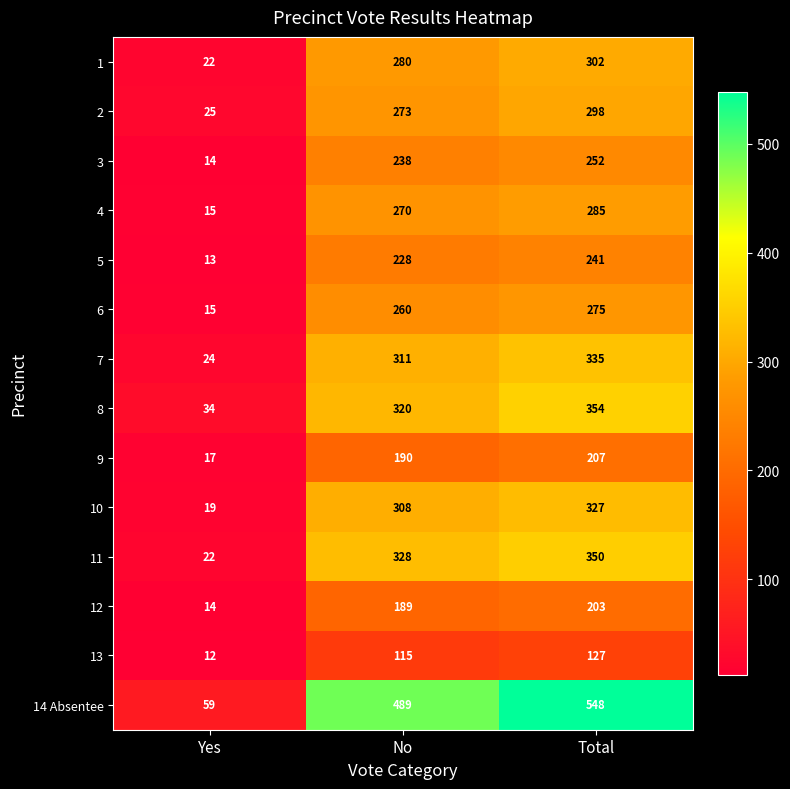

List the series in order of their peak value, highest first.

14 Absentee, 8, 11, 7, 10, 1, 2, 4, 6, 3, 5, 9, 12, 13